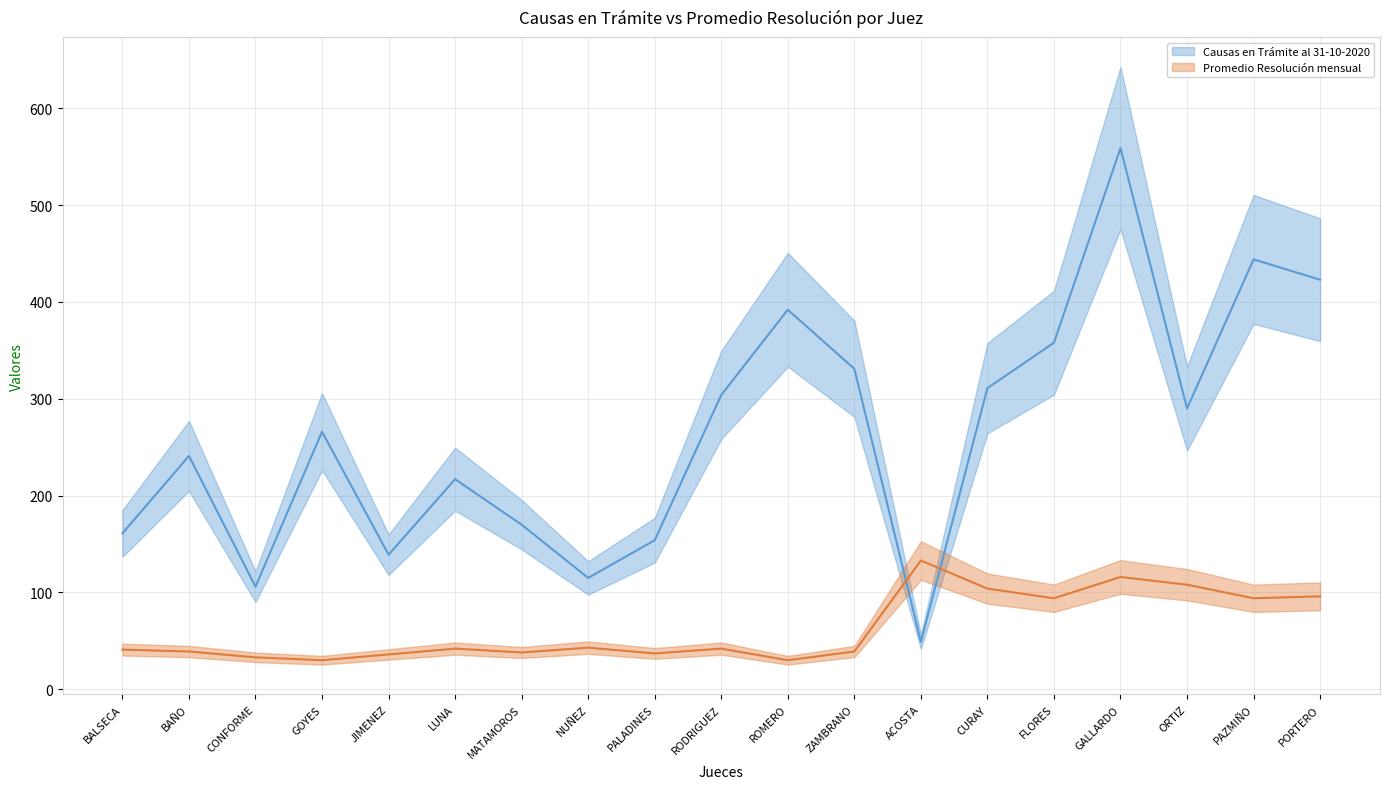

After their last crossing, which series has the higher values: Causas en Trámite al 31-10-2020 or Promedio Resolución mensual?

Causas en Trámite al 31-10-2020